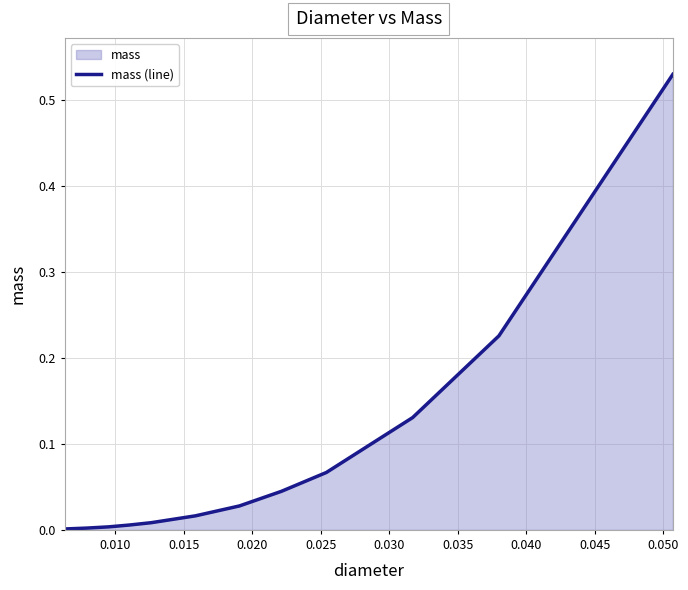

Does the chart display data point markers on the line(s)?

No